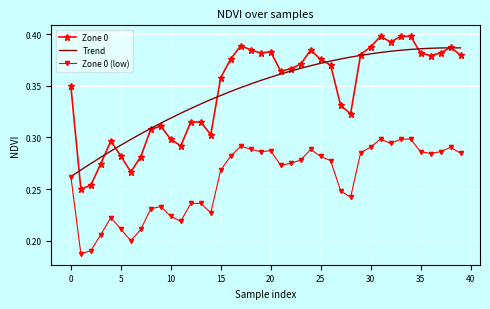

Which series has the largest range (max minus min)?

Zone 0